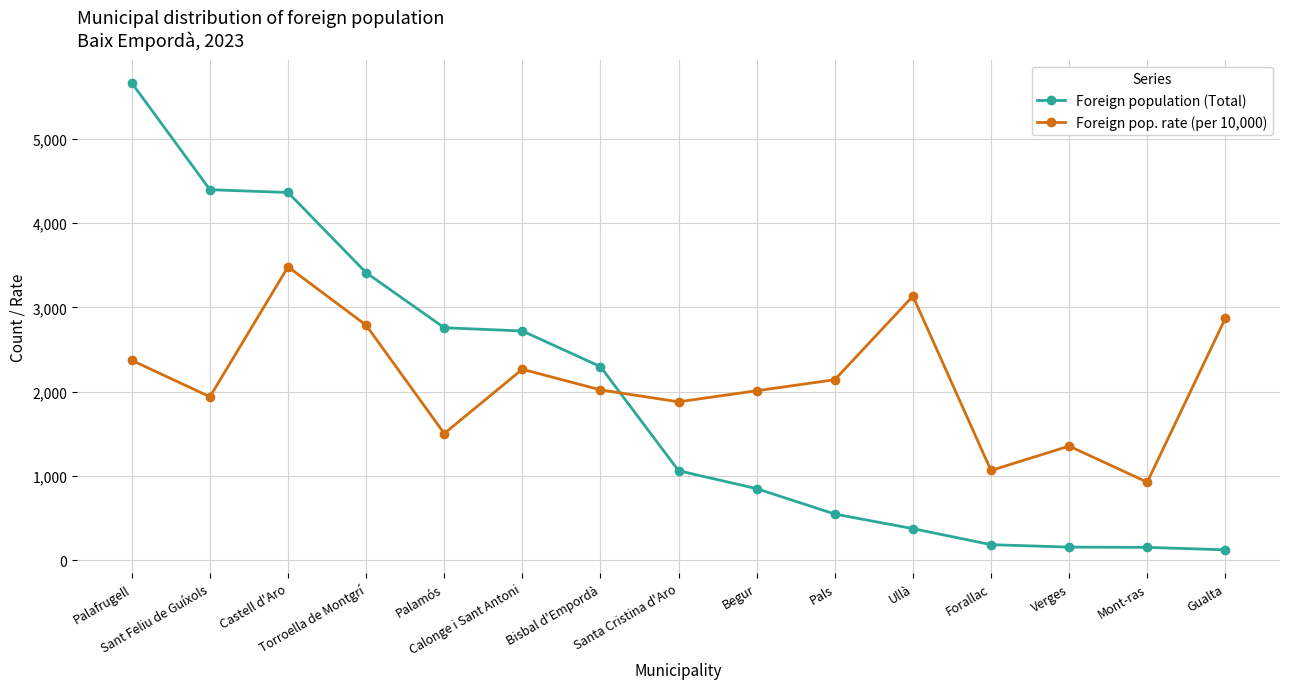

What is the greatest value displayed?

5661